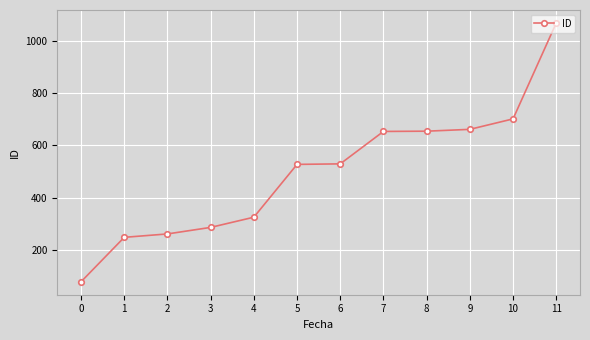

What is the smallest value displayed?

78